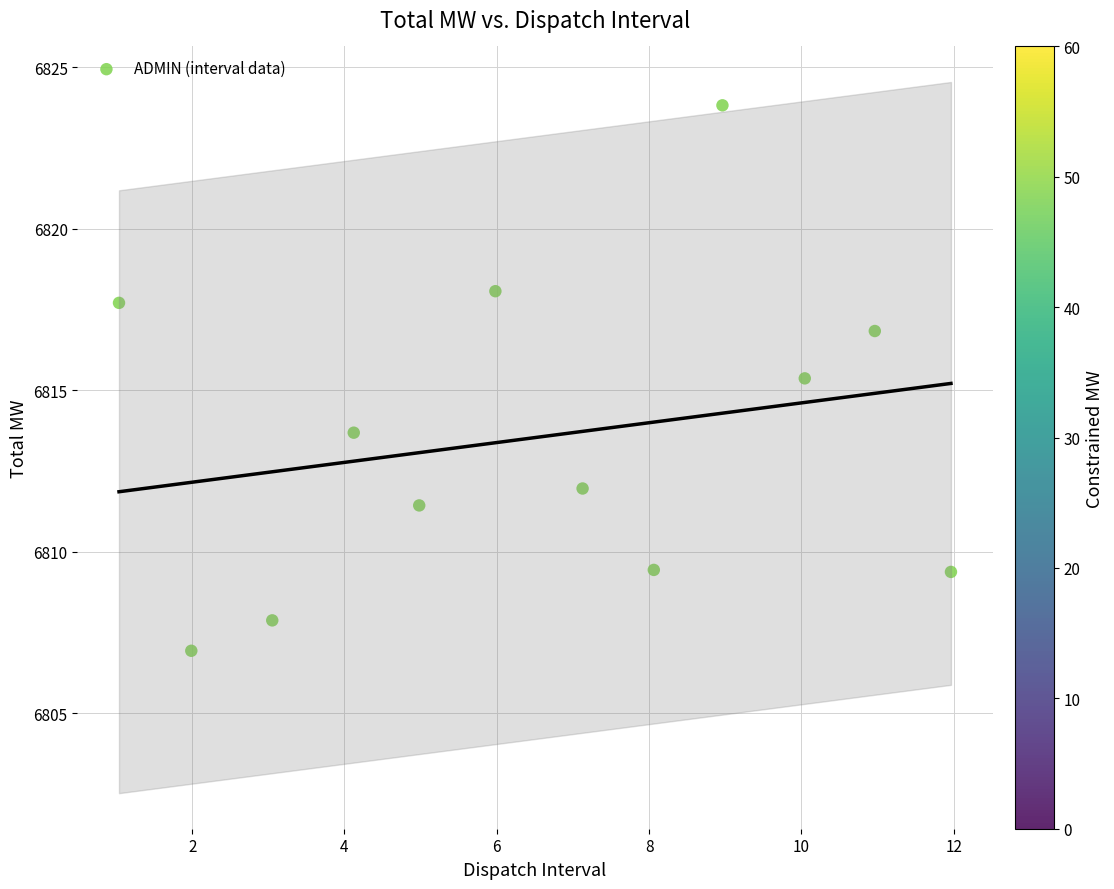

What is the average Y value?

6813.5